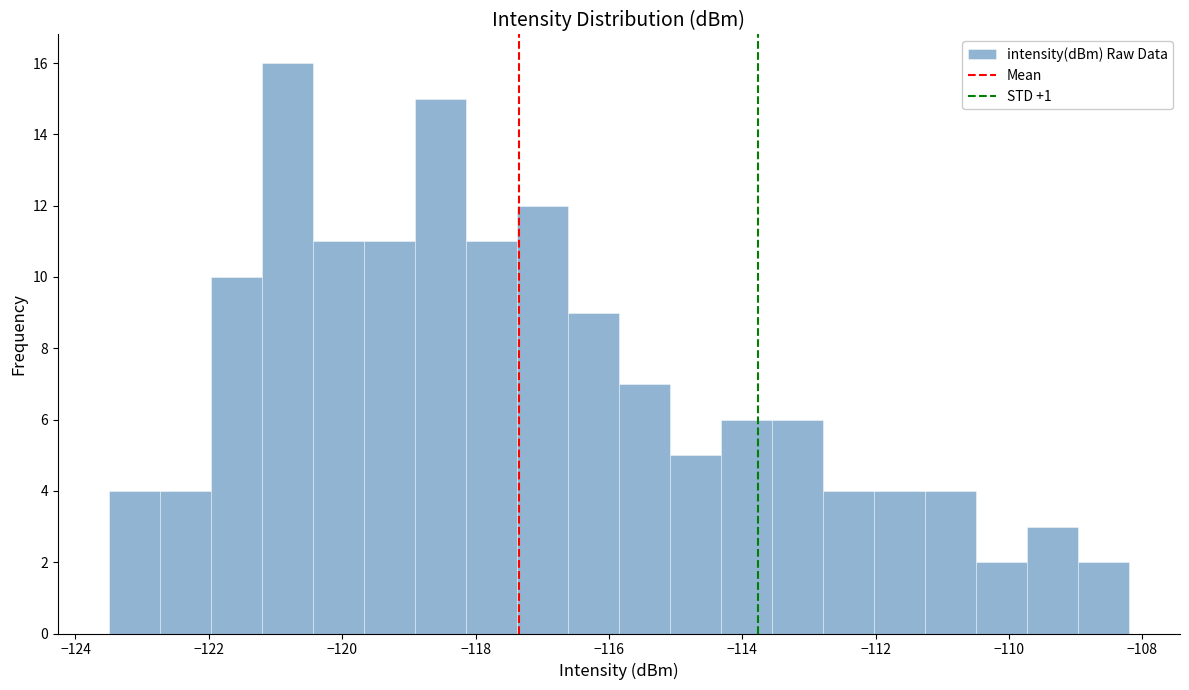

Read against the x-axis, roughly where is the centre of the tallest bar?

-120.8